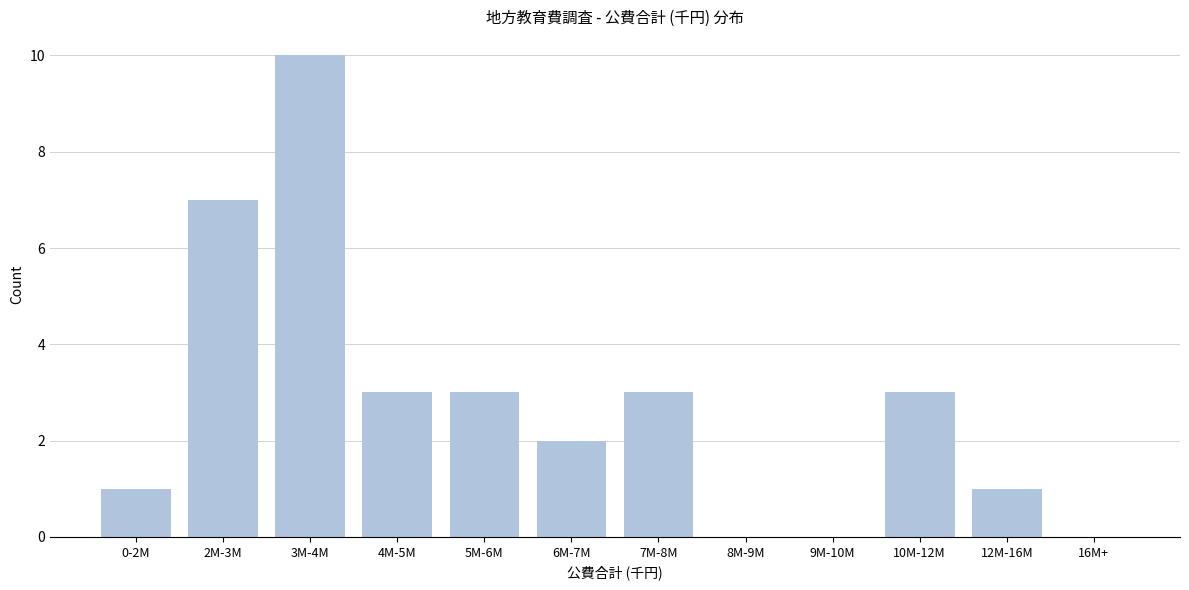

Reading right to left, transcribe all the data shown in this chart.

16M+=0	12M-16M=1	10M-12M=3	9M-10M=0	8M-9M=0	7M-8M=3	6M-7M=2	5M-6M=3	4M-5M=3	3M-4M=10	2M-3M=7	0-2M=1